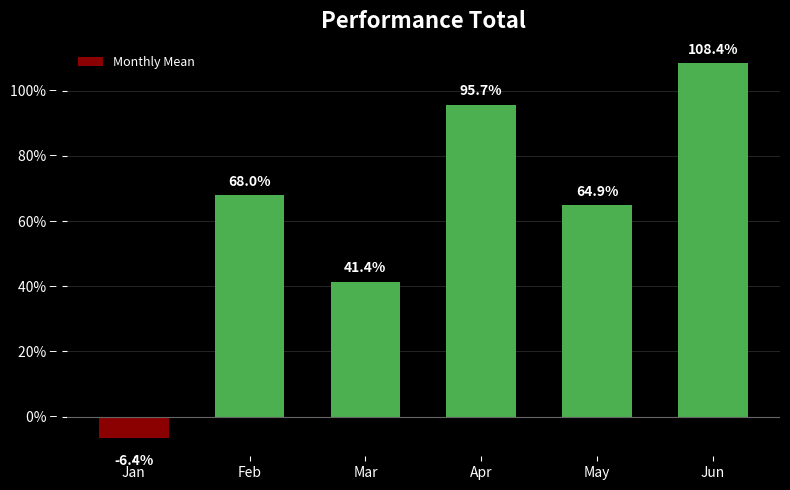

What is the sum of the values at Jun and Mar?

1.5